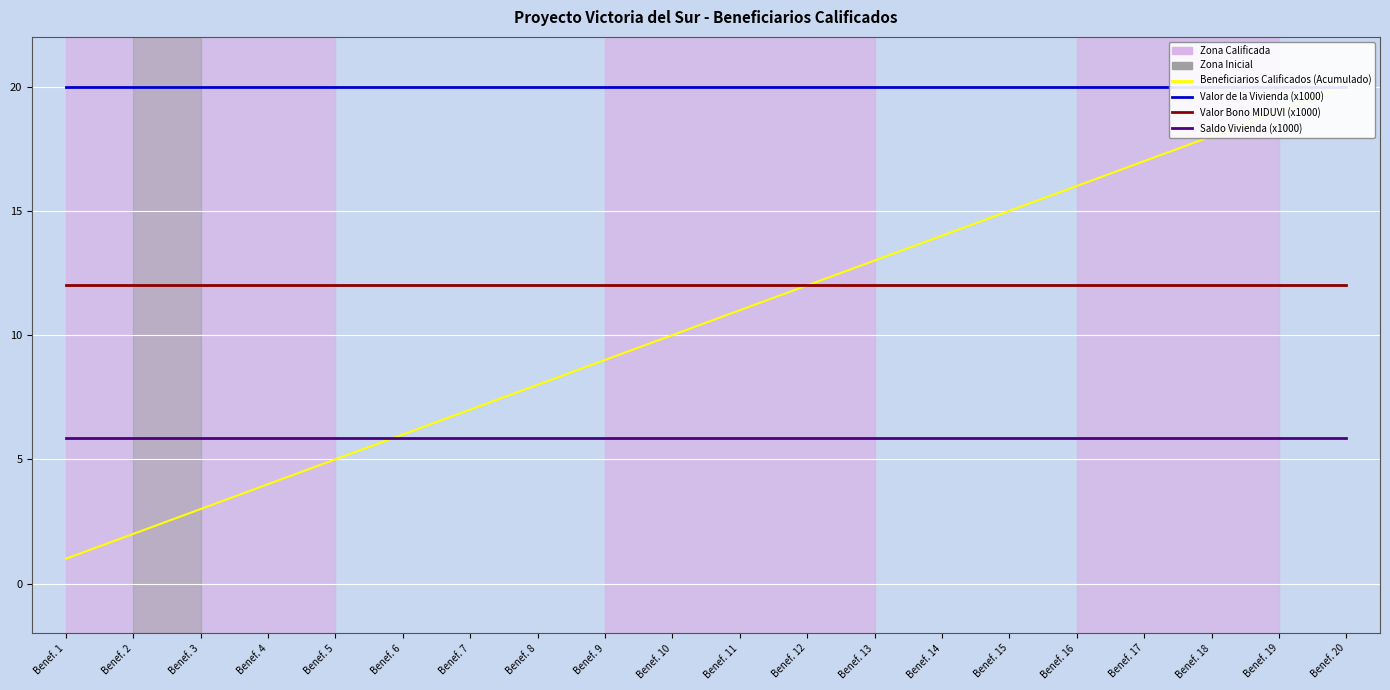

True or false: Saldo Vivienda (x1000) has a value of 9.1 at Benef. 10.

False